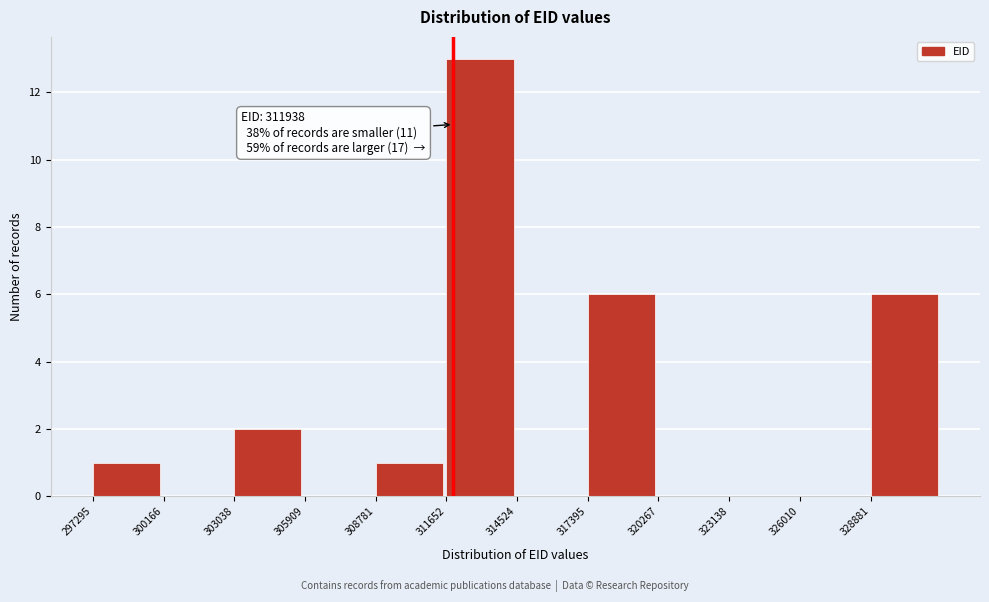

Over which range of the x-axis is the bar tallest?

311500 to 314500